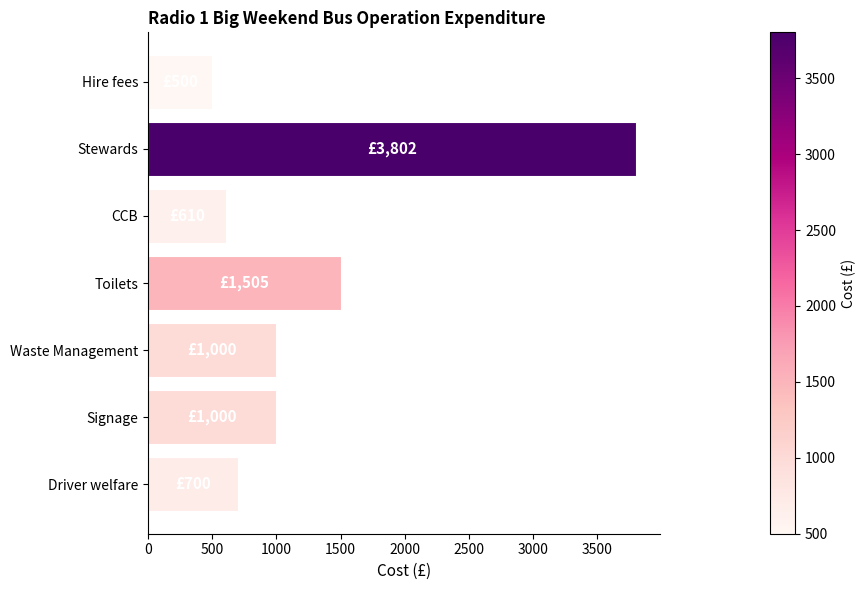

What is the minimum value shown in the chart?

500